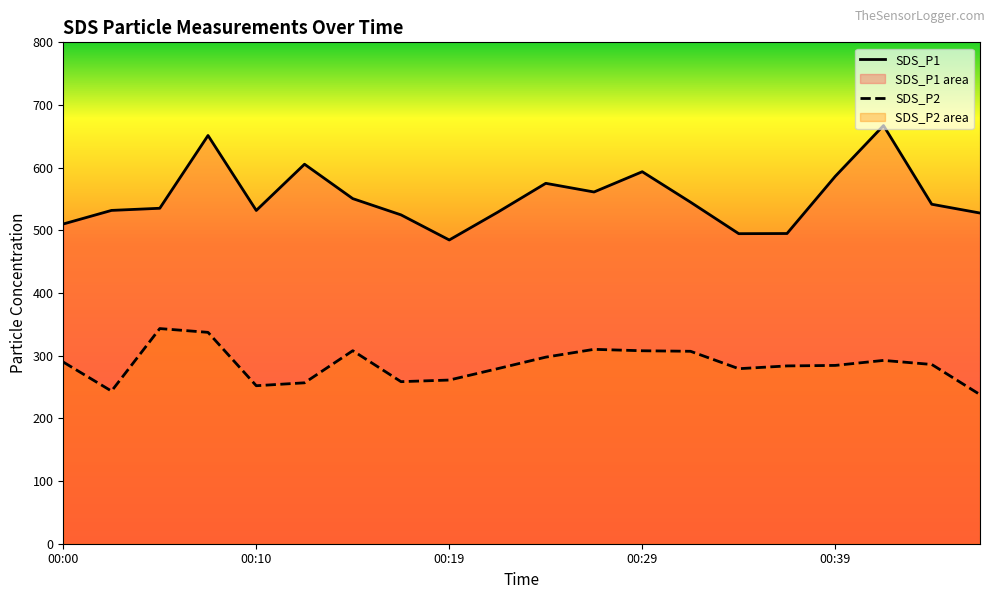

Rank the series by their average value, from highest to lowest.

SDS_P1, SDS_P2